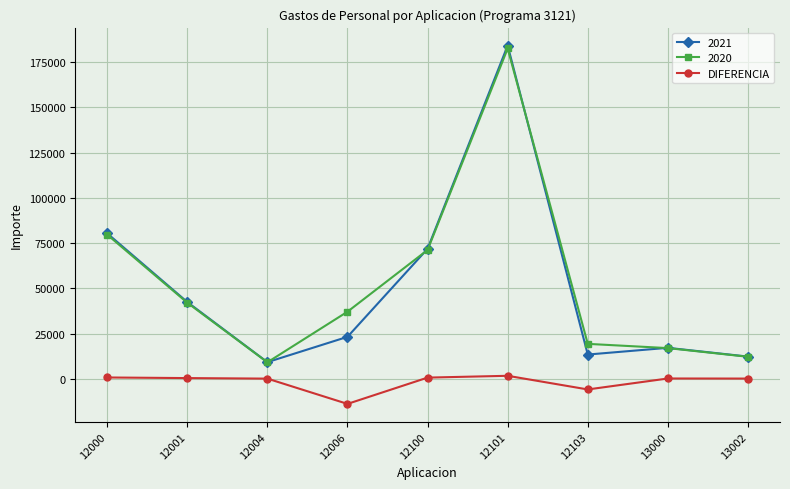

What is the minimum value shown in the chart?

-13887